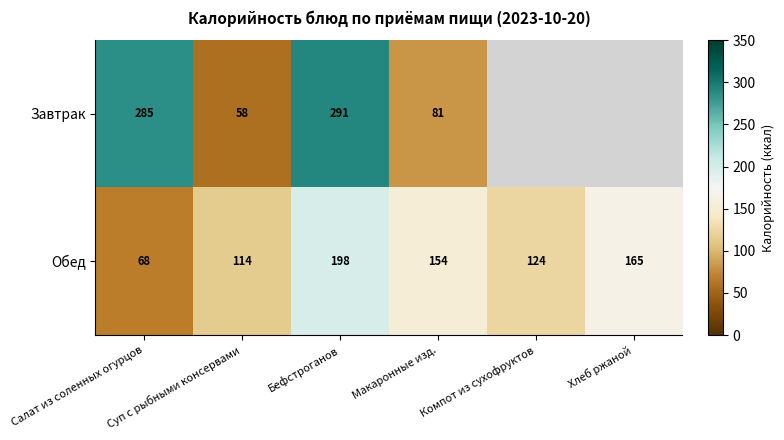

Between Салат из соленных огурцов and Бефстроганов, which is larger?

Бефстроганов